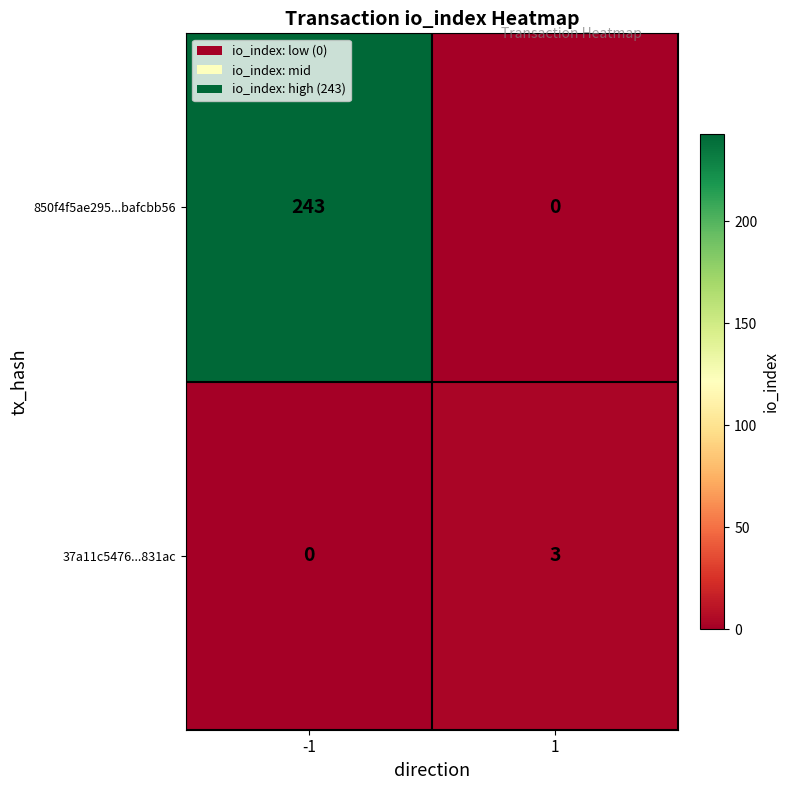

List the series in order of their peak value, lowest first.

37a11c5476...831ac, 850f4f5ae295...bafcbb56